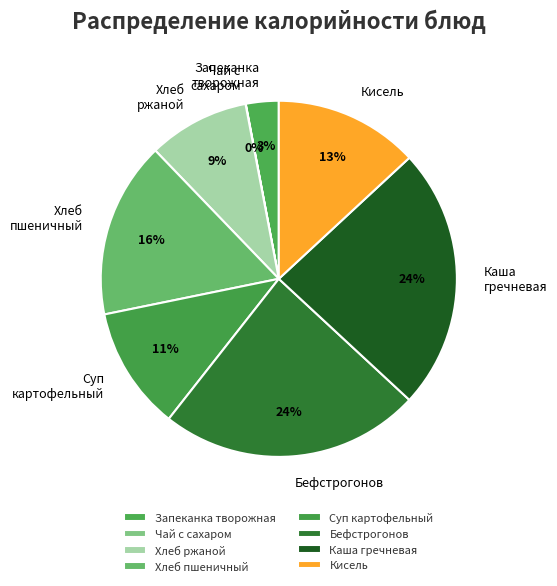

Is there a majority slice in this chart?

No